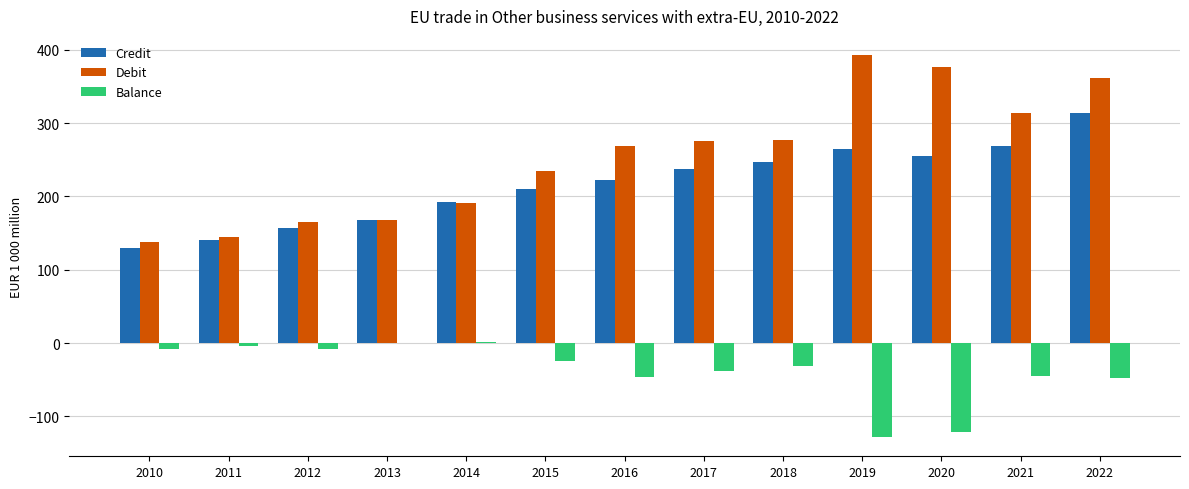

What is the maximum value for Debit?

392.8